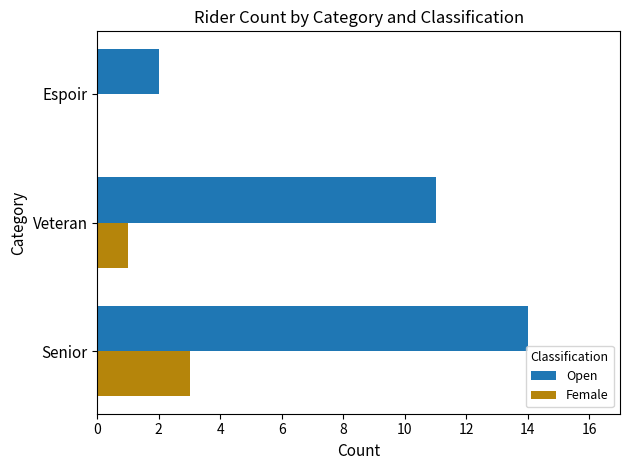

Is it true that Female equals -2 at Espoir?

False